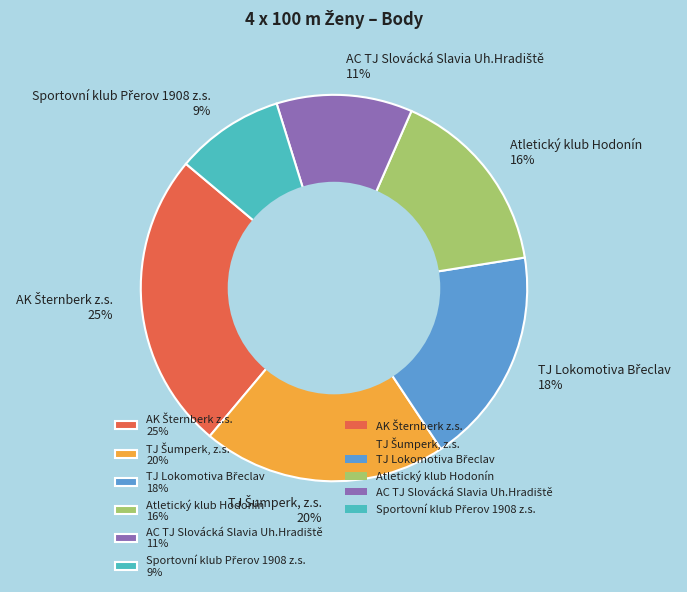

The Atletický klub Hodonín slice represents 2% of the pie. True or false?

False